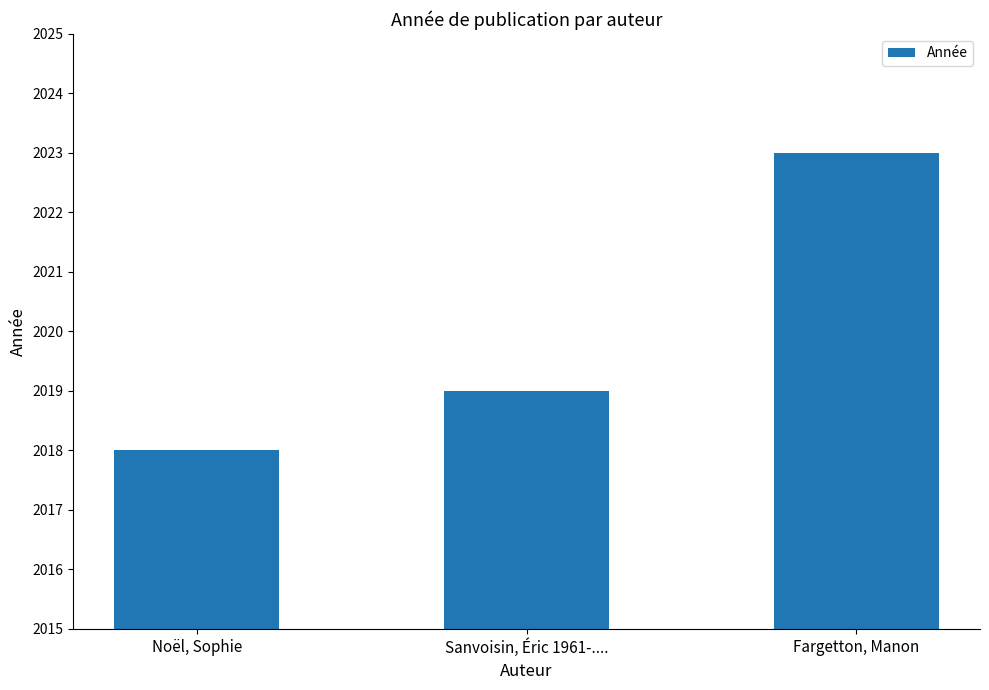

Between Sanvoisin, Éric 1961-.... and Fargetton, Manon, which is larger?

Fargetton, Manon